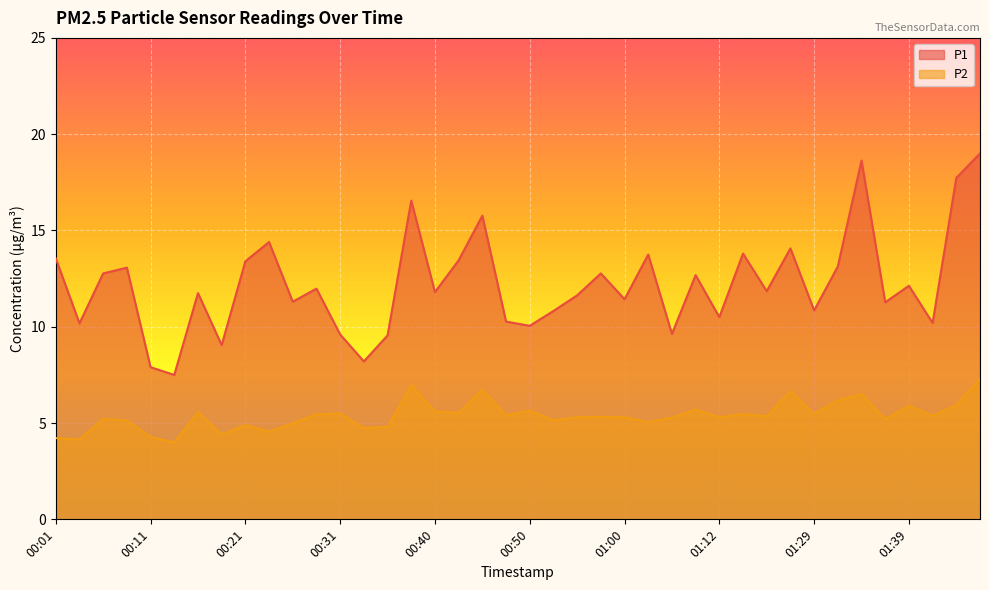

How many lines are shown in the chart?

2